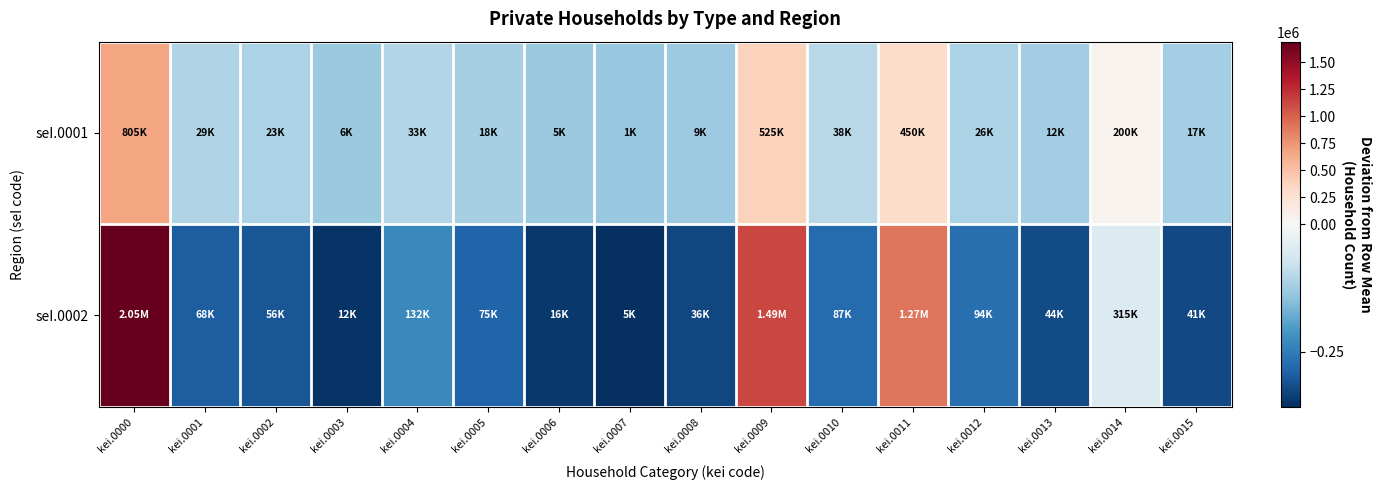

What is the minimum value shown in the chart?

-357189.8